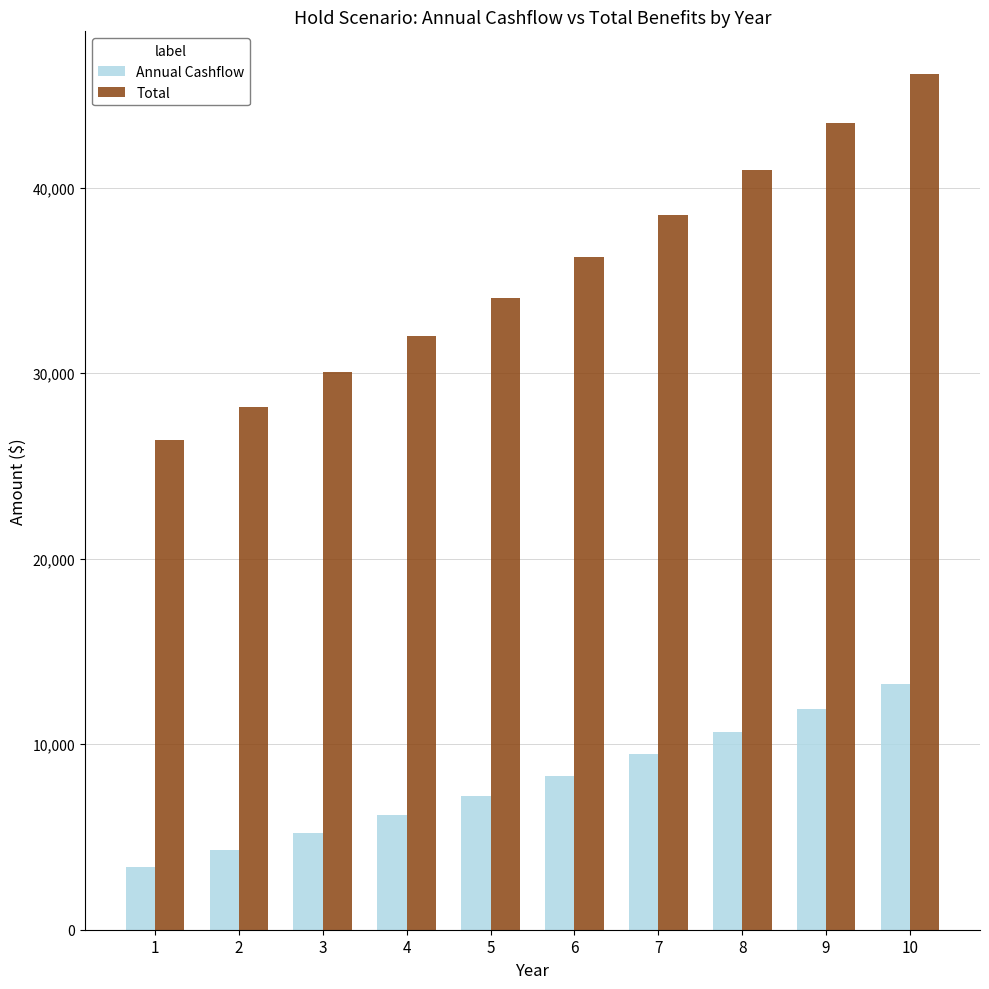

At which category does the chart reach its minimum across all series?

1